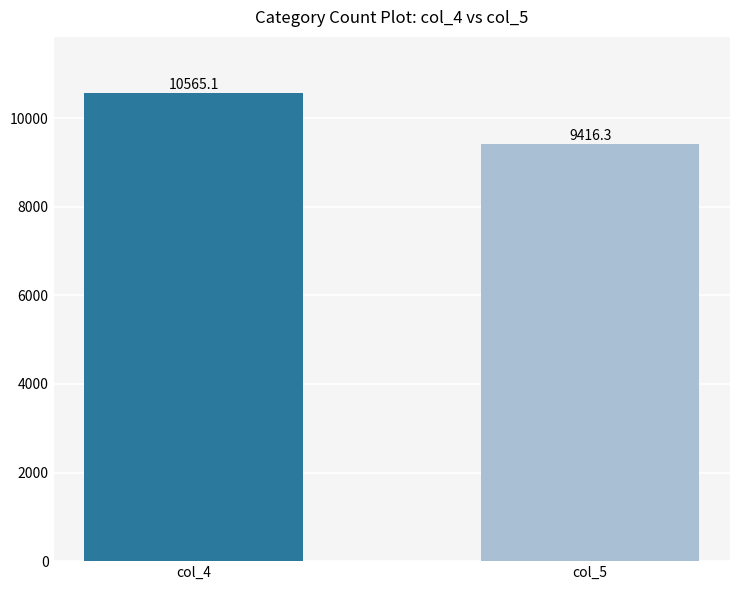

Which category has the lowest value across all series?

col_5